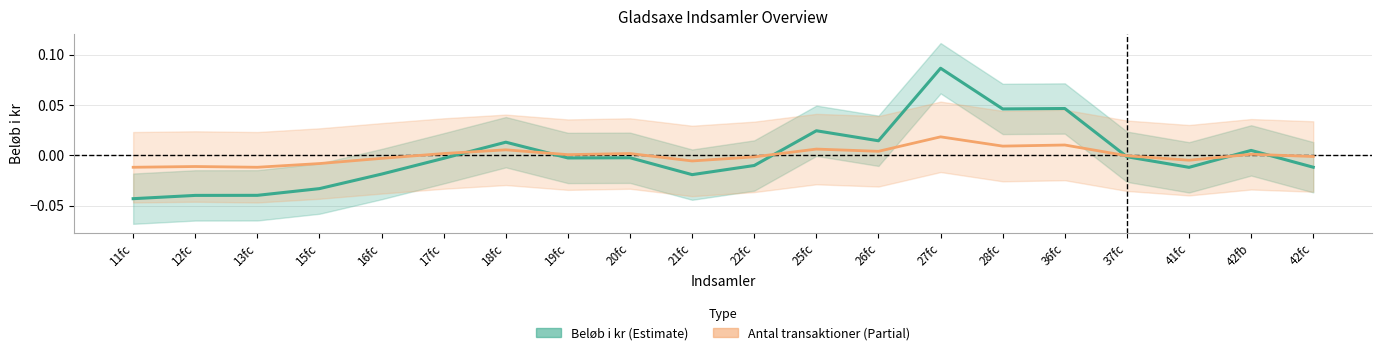

Count the number of data series in this chart.

2